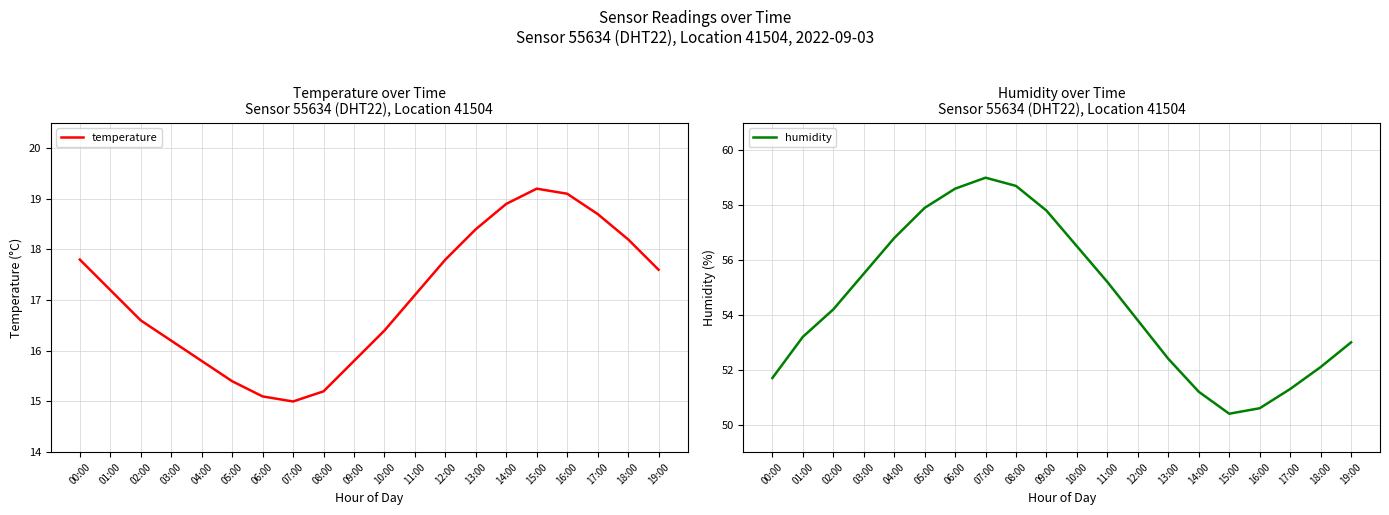

True or false: temperature and humidity intersect in this chart.

False